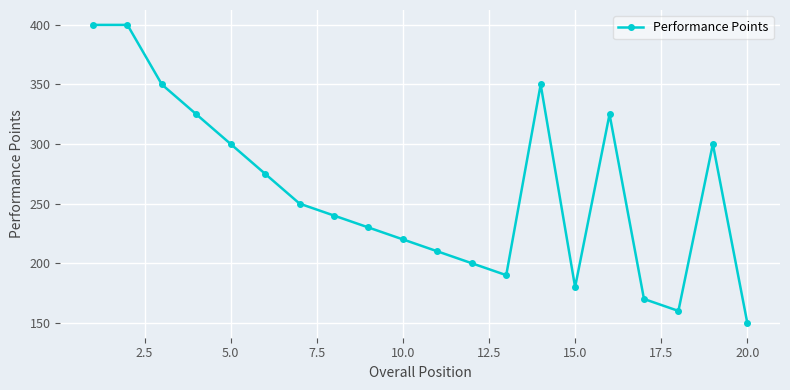

What is the greatest value displayed?

400